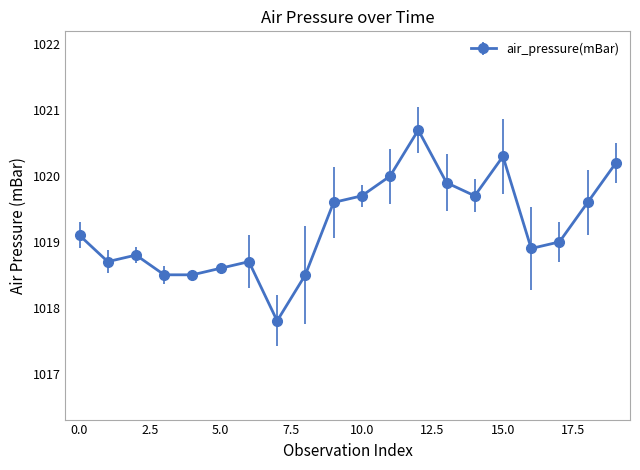

What is the minimum value shown in the chart?

1017.8